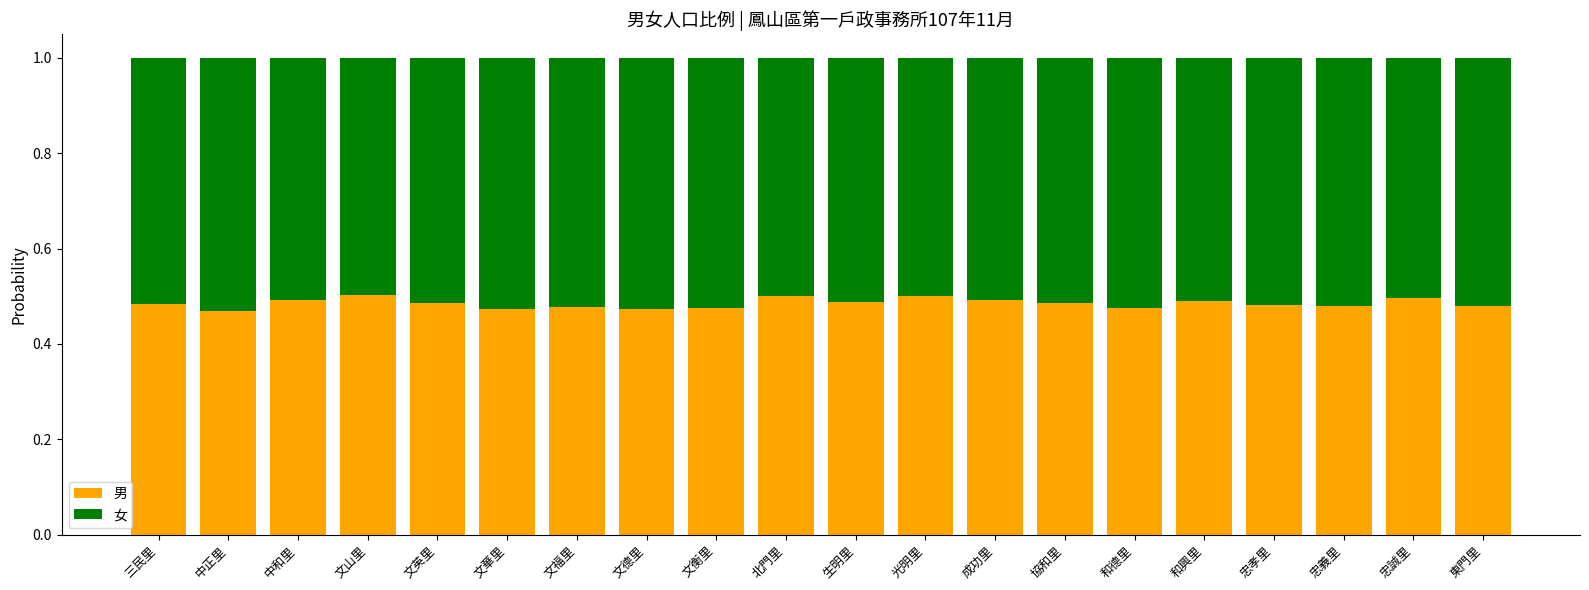

What is the total value across all series at 文衡里?

1.0